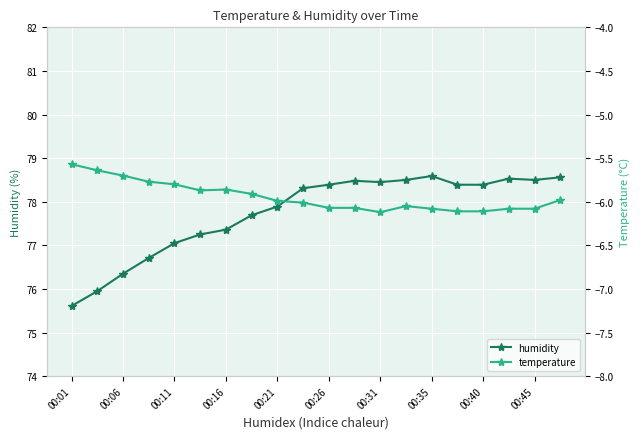

Is it true that humidity equals 77.4 at 00:16?

True